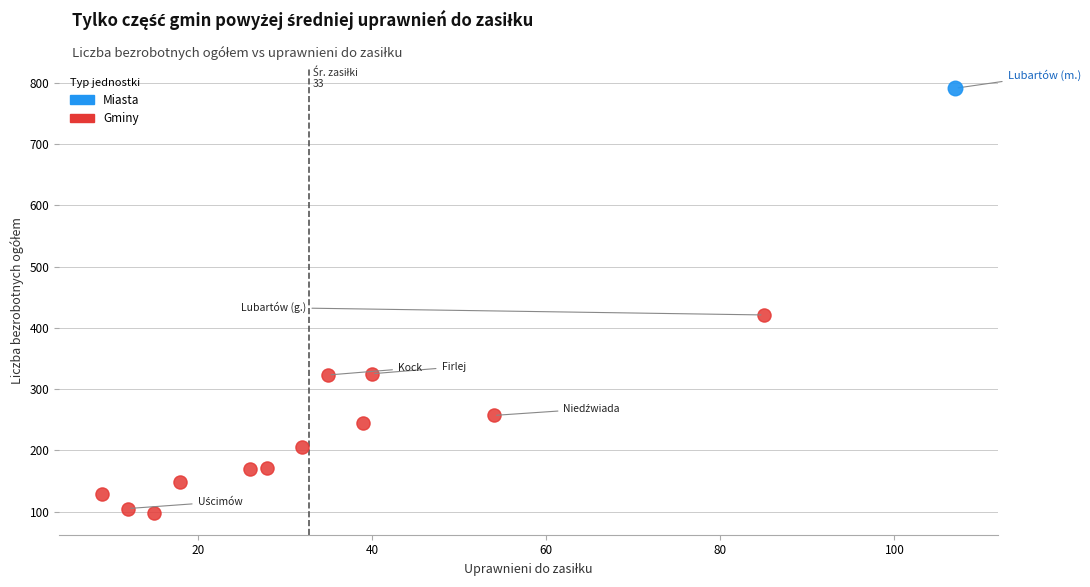

What are all the series names shown in the legend?

Miasta, Gminy